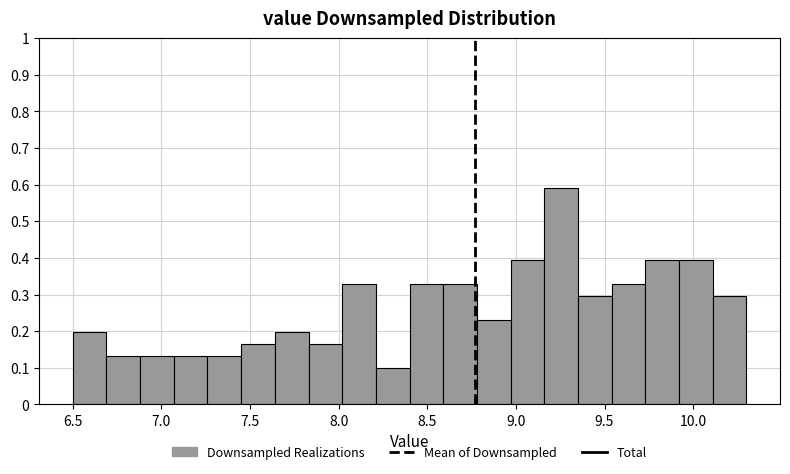

Around what value on the x-axis is the tallest bar? Give the approximate position of its centre, as read against the axis.

9.25